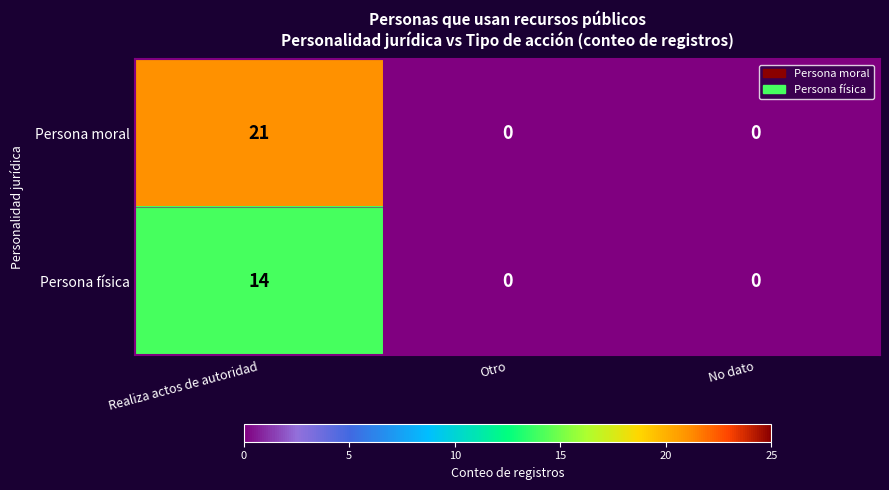

Reading left to right, list all the values displayed in this chart.

Persona moral: 21	0	0
Persona física: 14	0	0